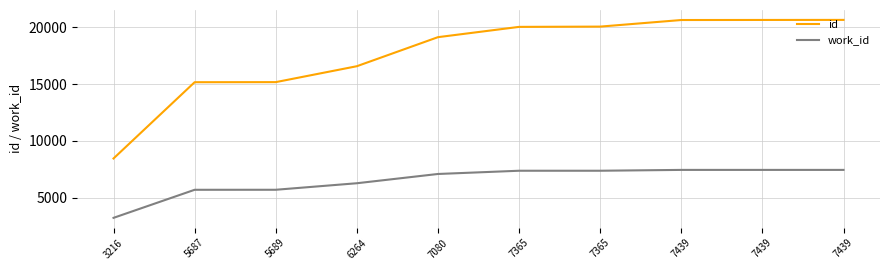

List the labels in order of id value, largest first.

7439, 7439, 7439, 7365, 7365, 7080, 6264, 5689, 5687, 3216